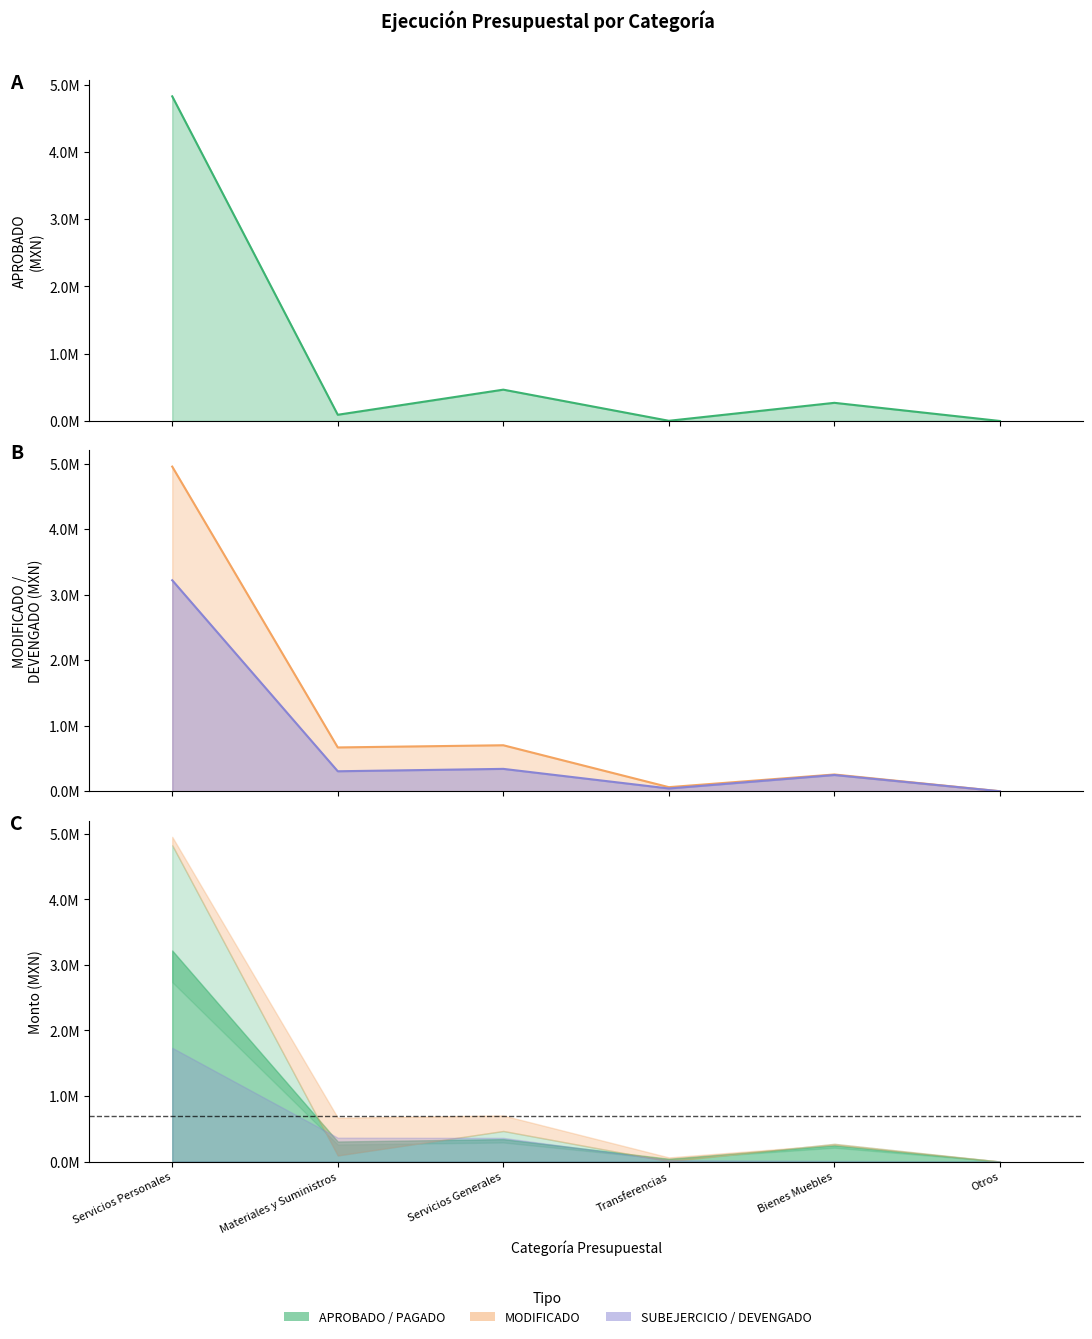

What is the highest value of the APROBADO series?

4827757.1